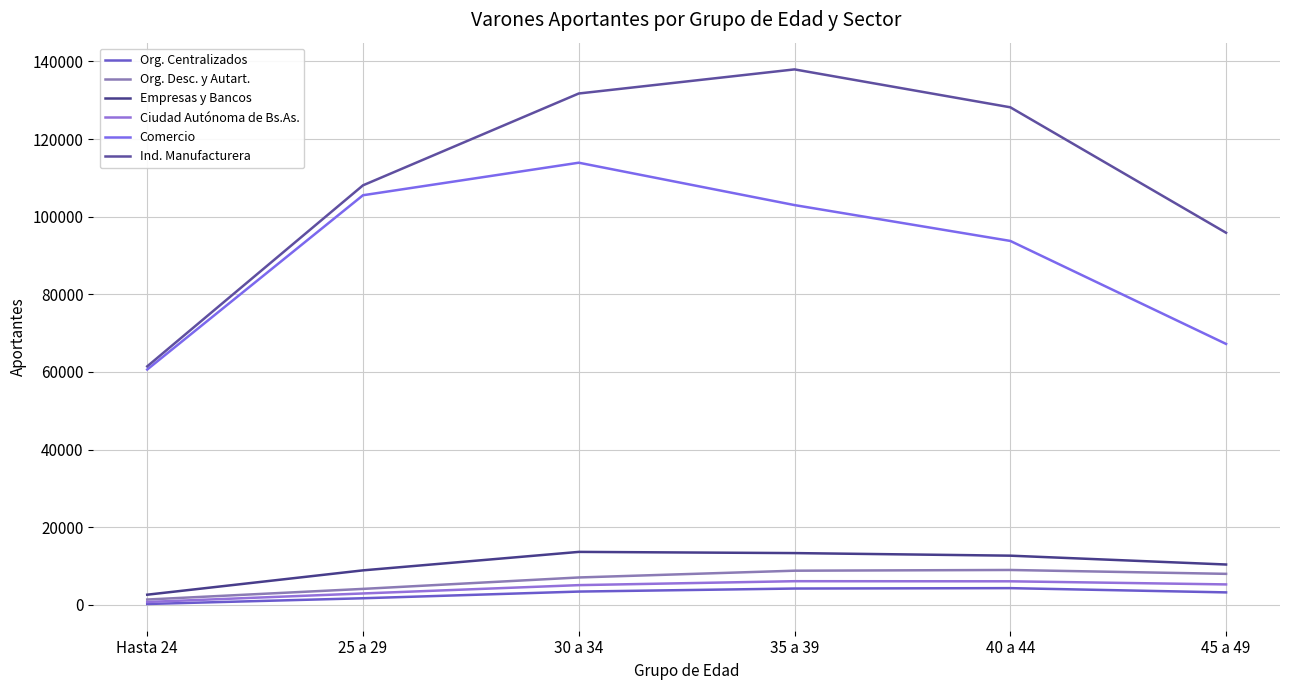

The value of Empresas y Bancos at 40 a 44 is 3729. True or false?

False